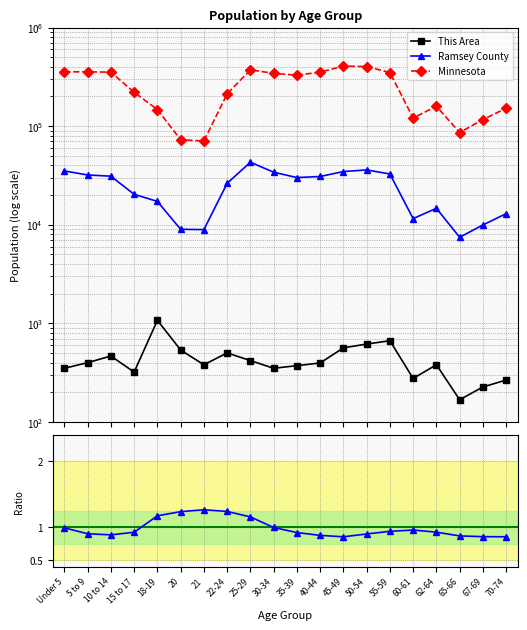

True or false: Minnesota and This Area intersect in this chart.

False